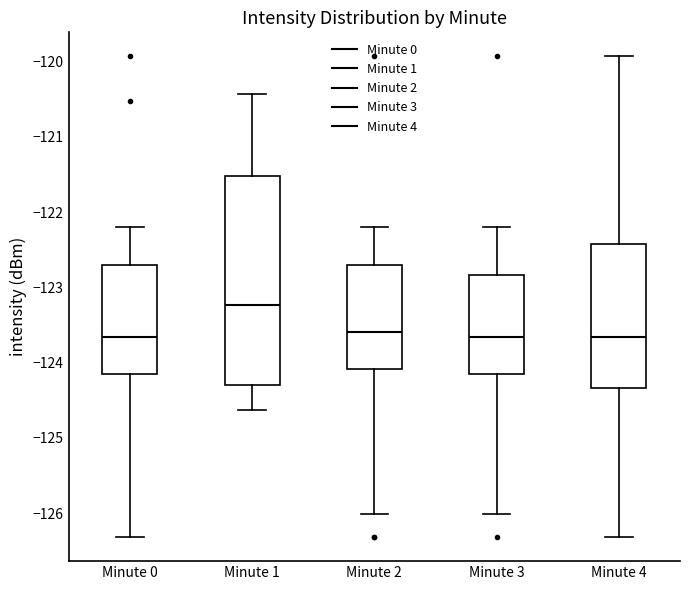

Comparing the boxes themselves (not the whiskers), which one is the tallest?

Minute 1